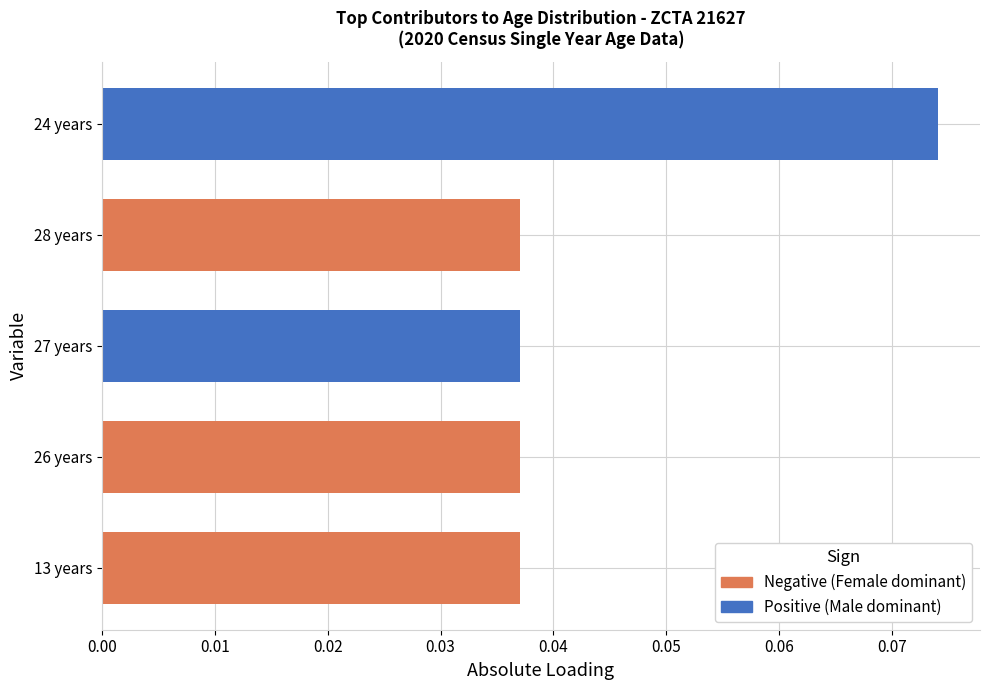

Which label corresponds to the largest value in the chart?

24 years